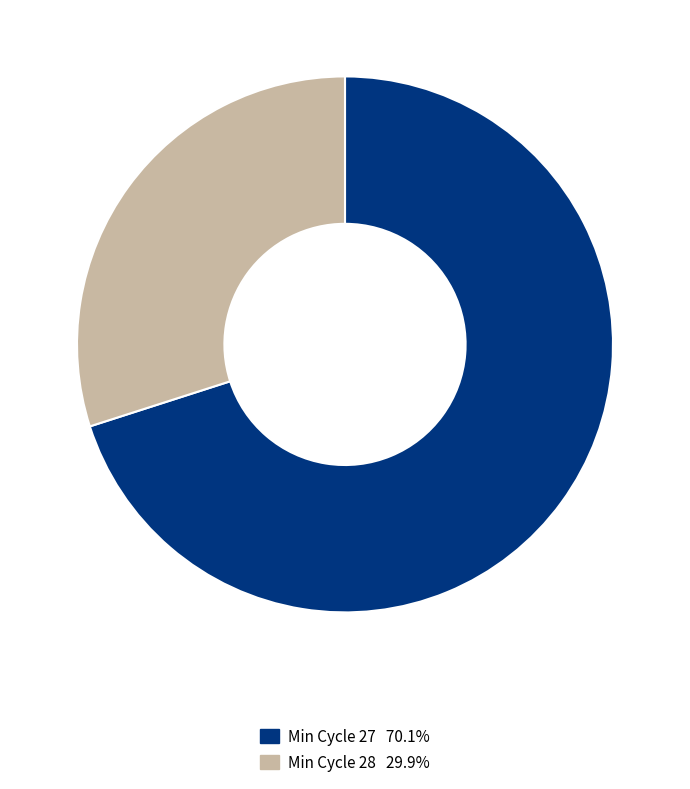

What is the ratio of the value at Min Cycle 27 70.1% to the value at Min Cycle 28 29.9%?

2.3